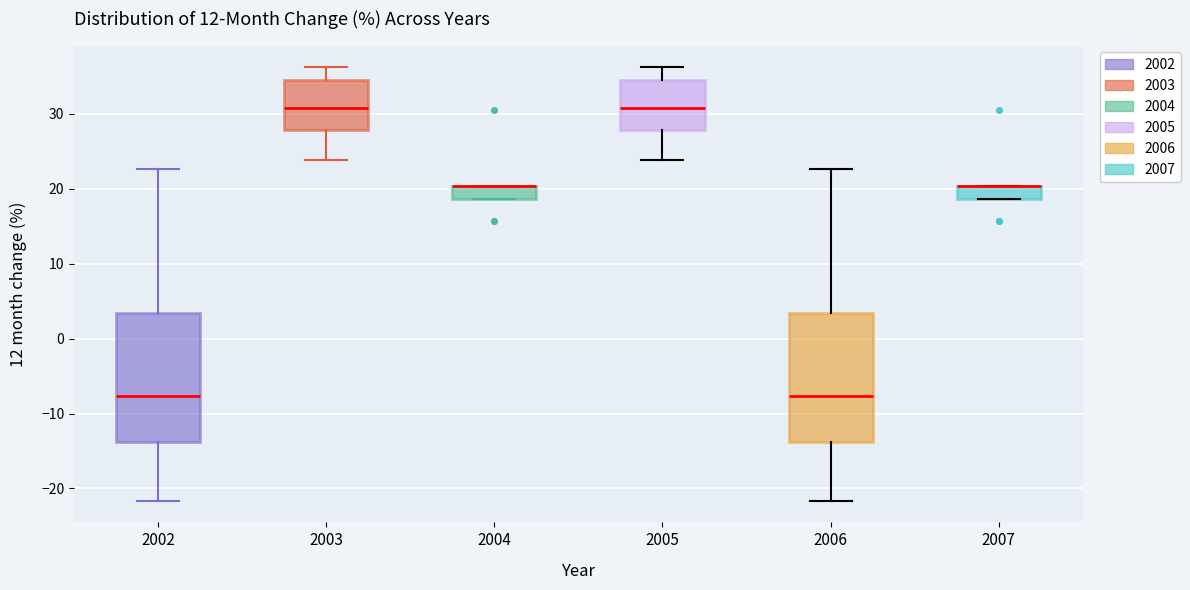

Where is the lower edge of the box at x = 2004 on the y-axis? The values are not printed on the chart, so give them approximately, as read against the axis.

19